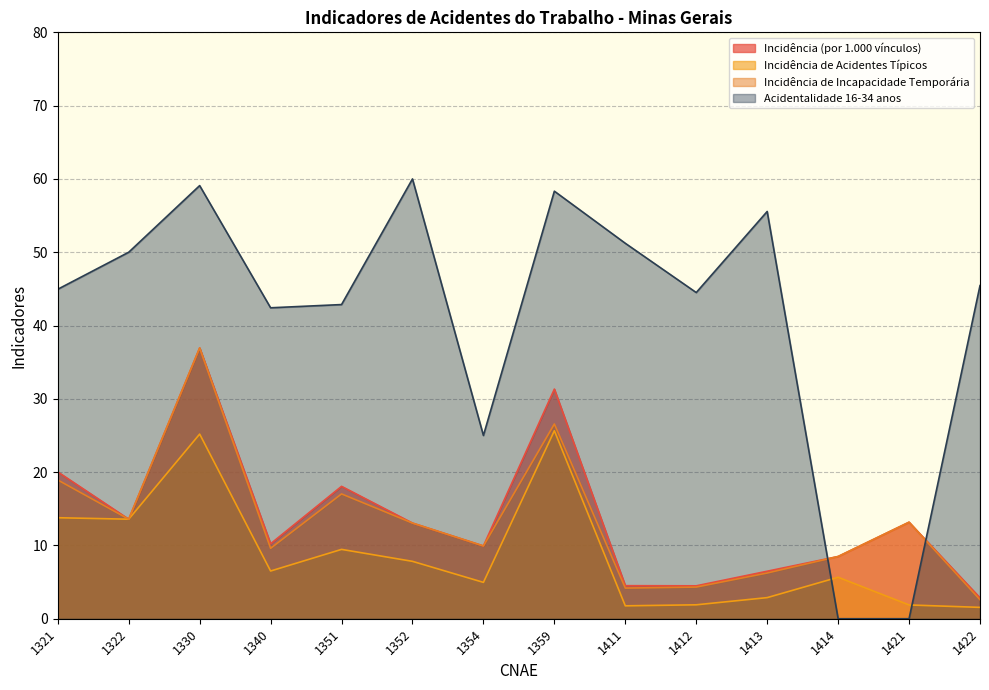

What is the value of the Acidentalidade 16-34 anos point at the 8th from the left?

58.3